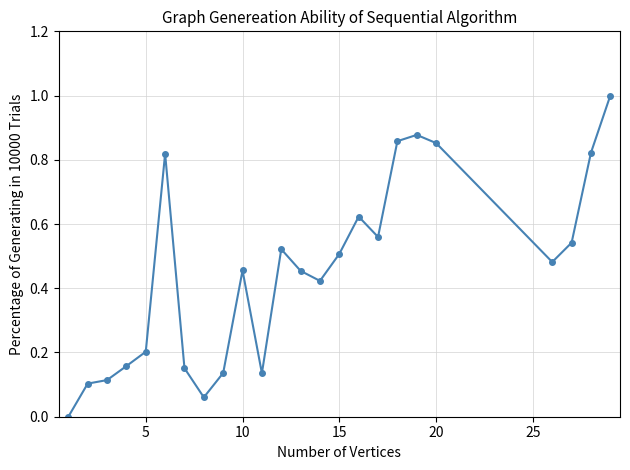

What is the difference between the maximum and minimum values?

1.0